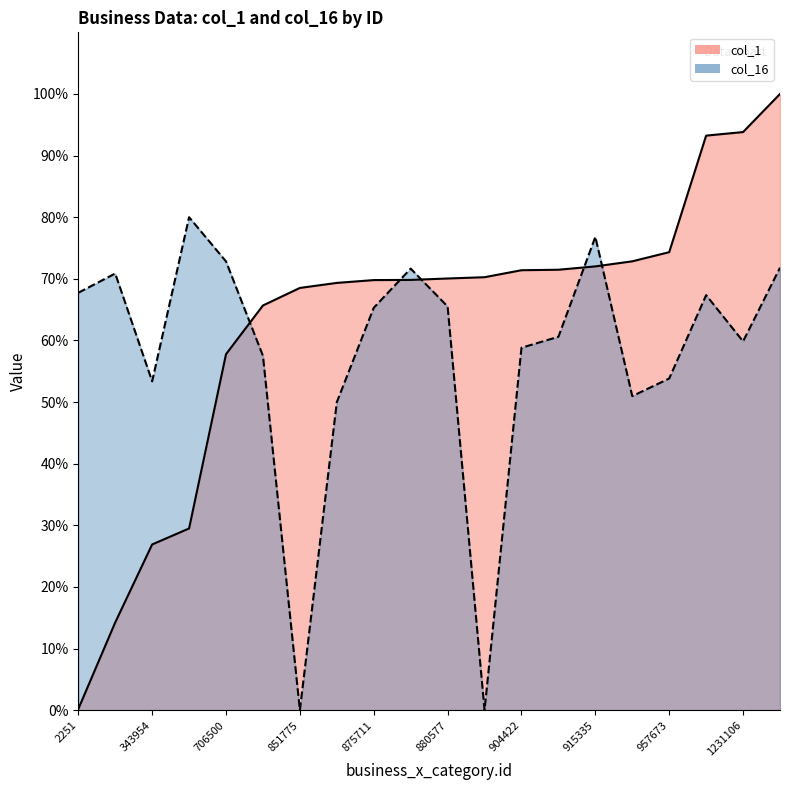

What is the total value across all series at 915335?

148.8